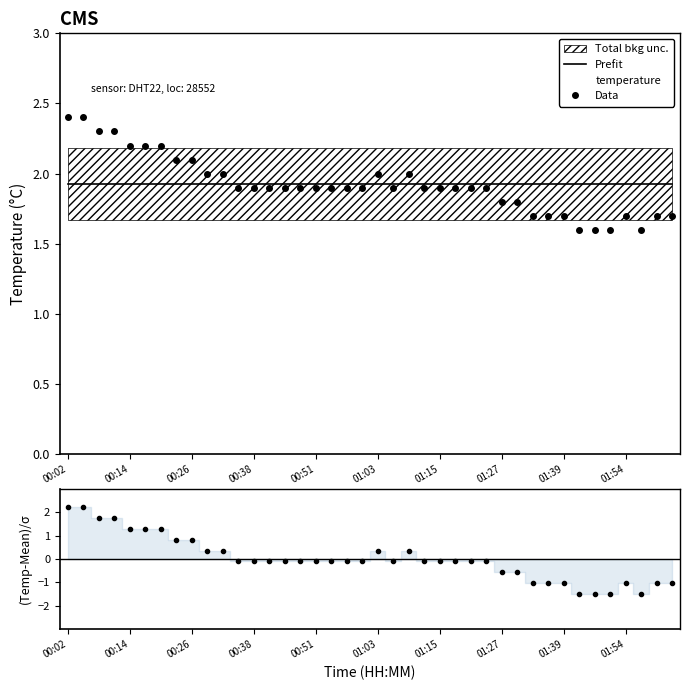

Is it true that Prefit equals 2.9 at 00:02?

False